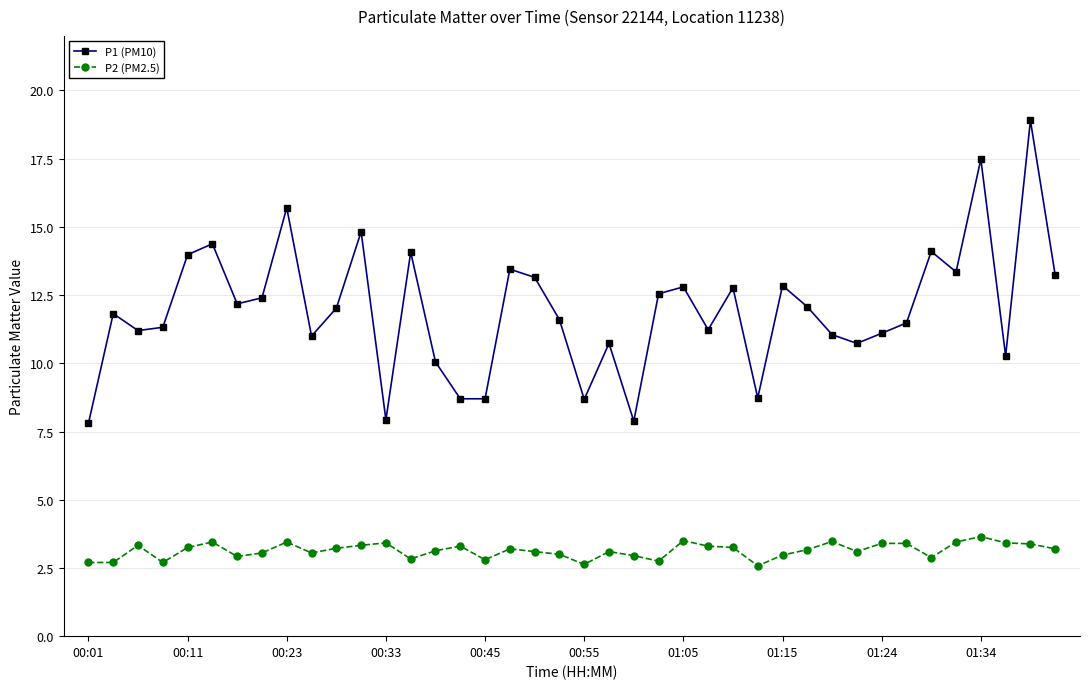

List the series in order of their overall mean, lowest first.

P2 (PM2.5), P1 (PM10)